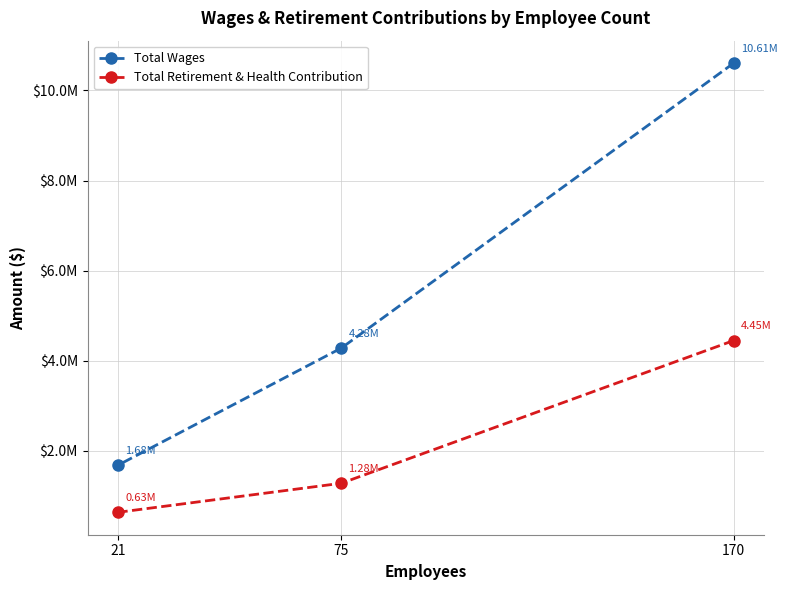

How many data points in Total Wages are above 4280298?

1